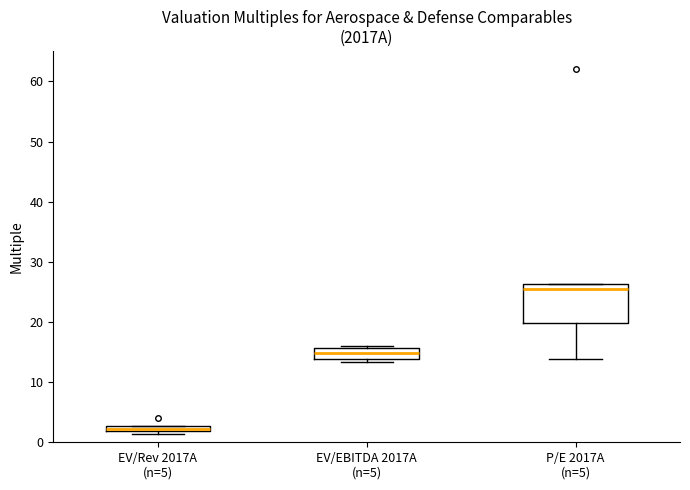

Which box is the tallest, from its lower edge to its upper edge?

P/E 2017A (n=5)